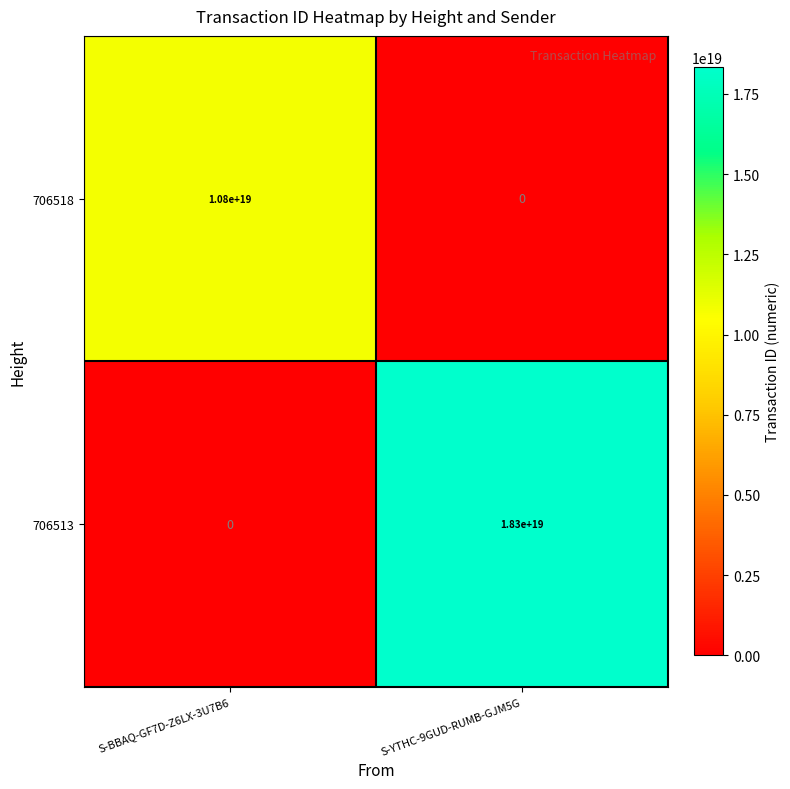

Which label corresponds to the largest value in the chart?

S-YTHC-9GUD-RUMB-GJM5G